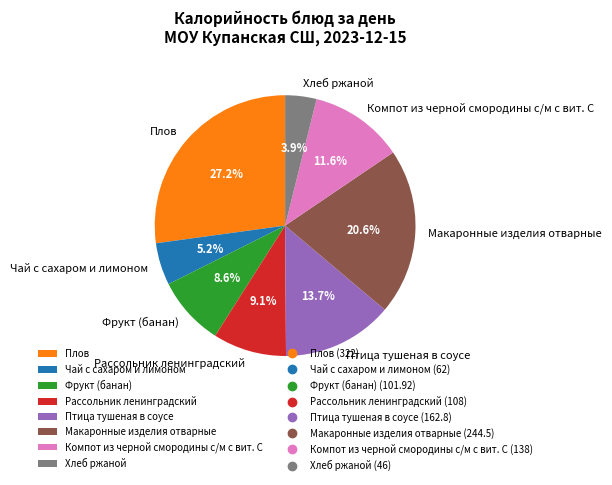

Approximately how many times larger is the value at Плов compared to Фрукт (банан)?

3.2